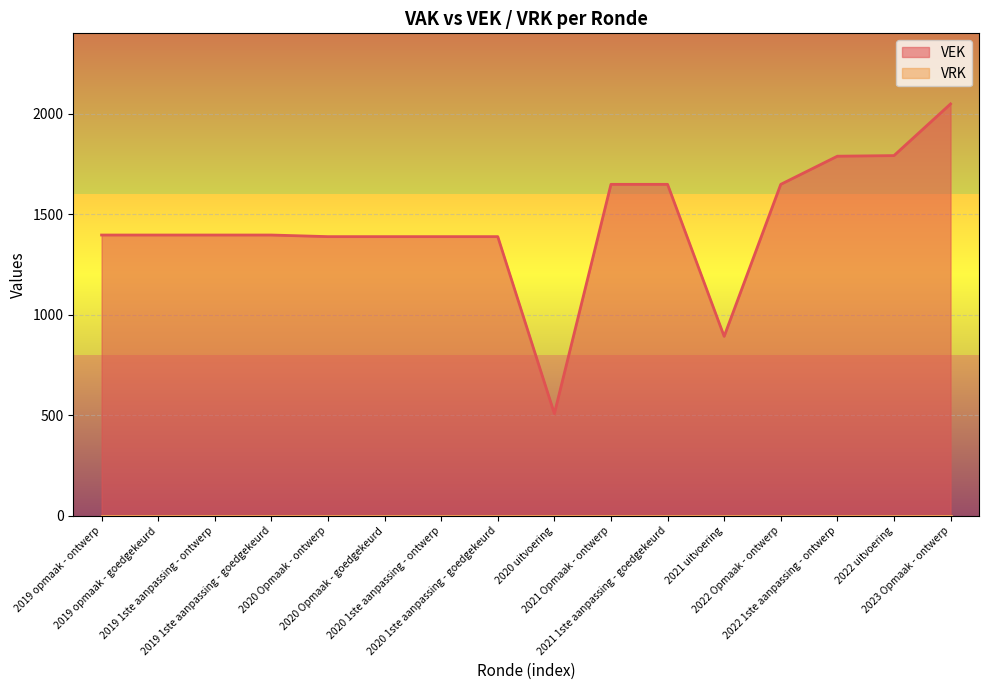

Is it true that the value at 2019 1ste aanpassing - ontwerp is 301?

False